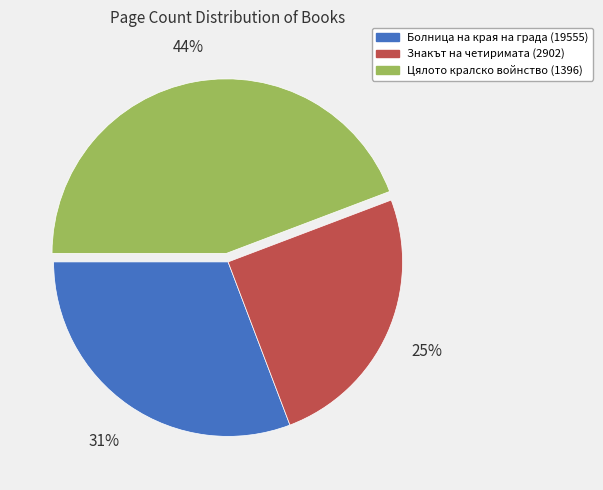

Which has a higher value, Цялото кралско войнство (1396) or Болница на края на града (19555)?

Цялото кралско войнство (1396)